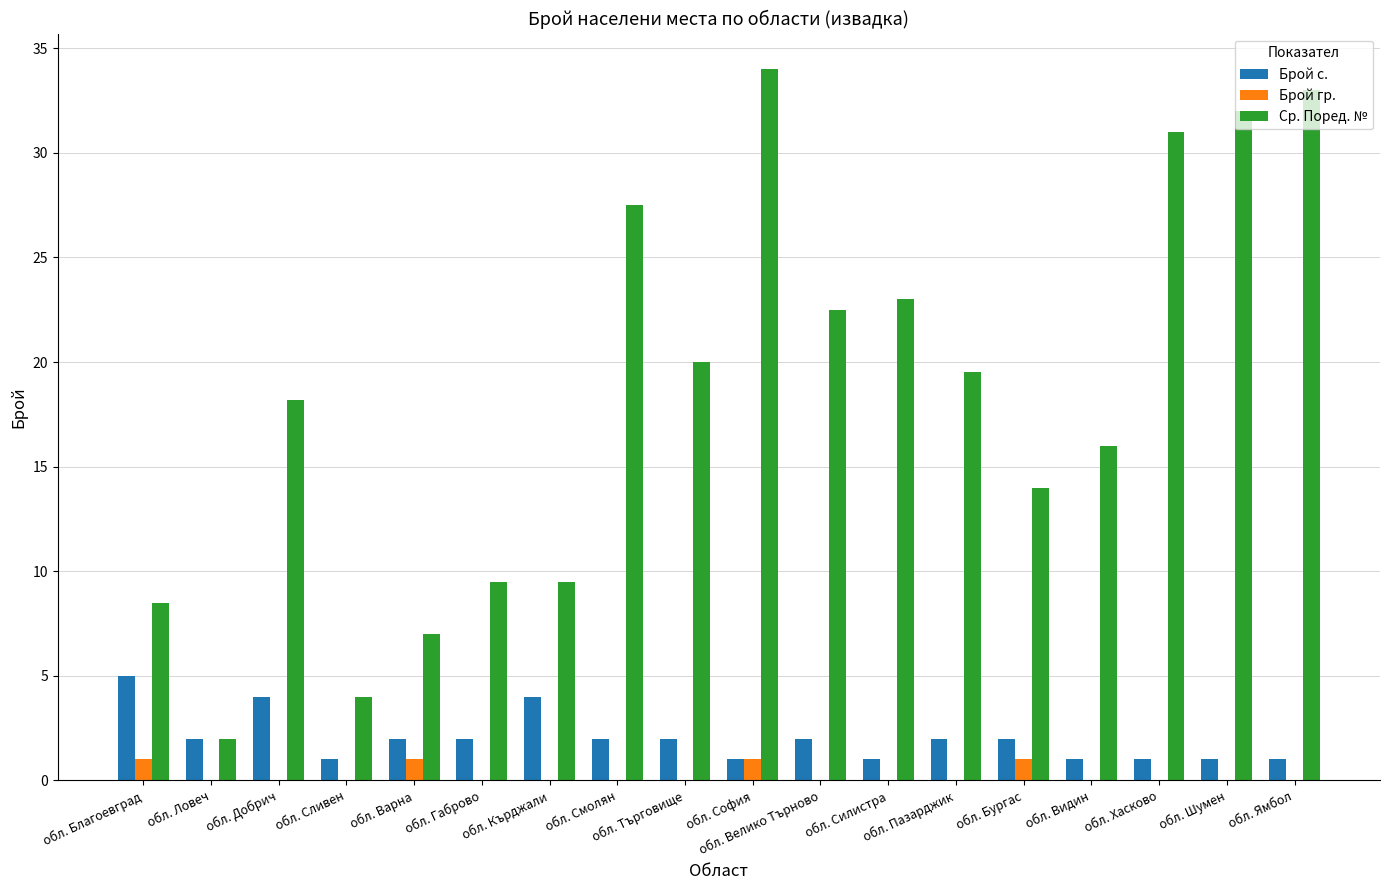

Which category has the highest value in the Брой с. series?

обл. Благоевград